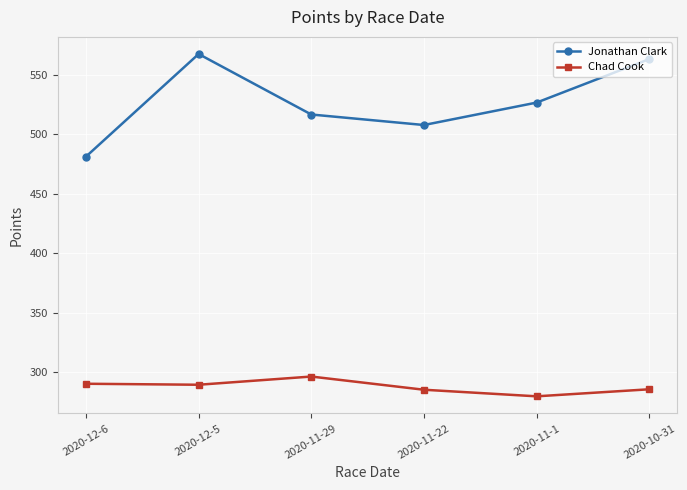

At which label does Chad Cook reach its minimum?

2020-11-1